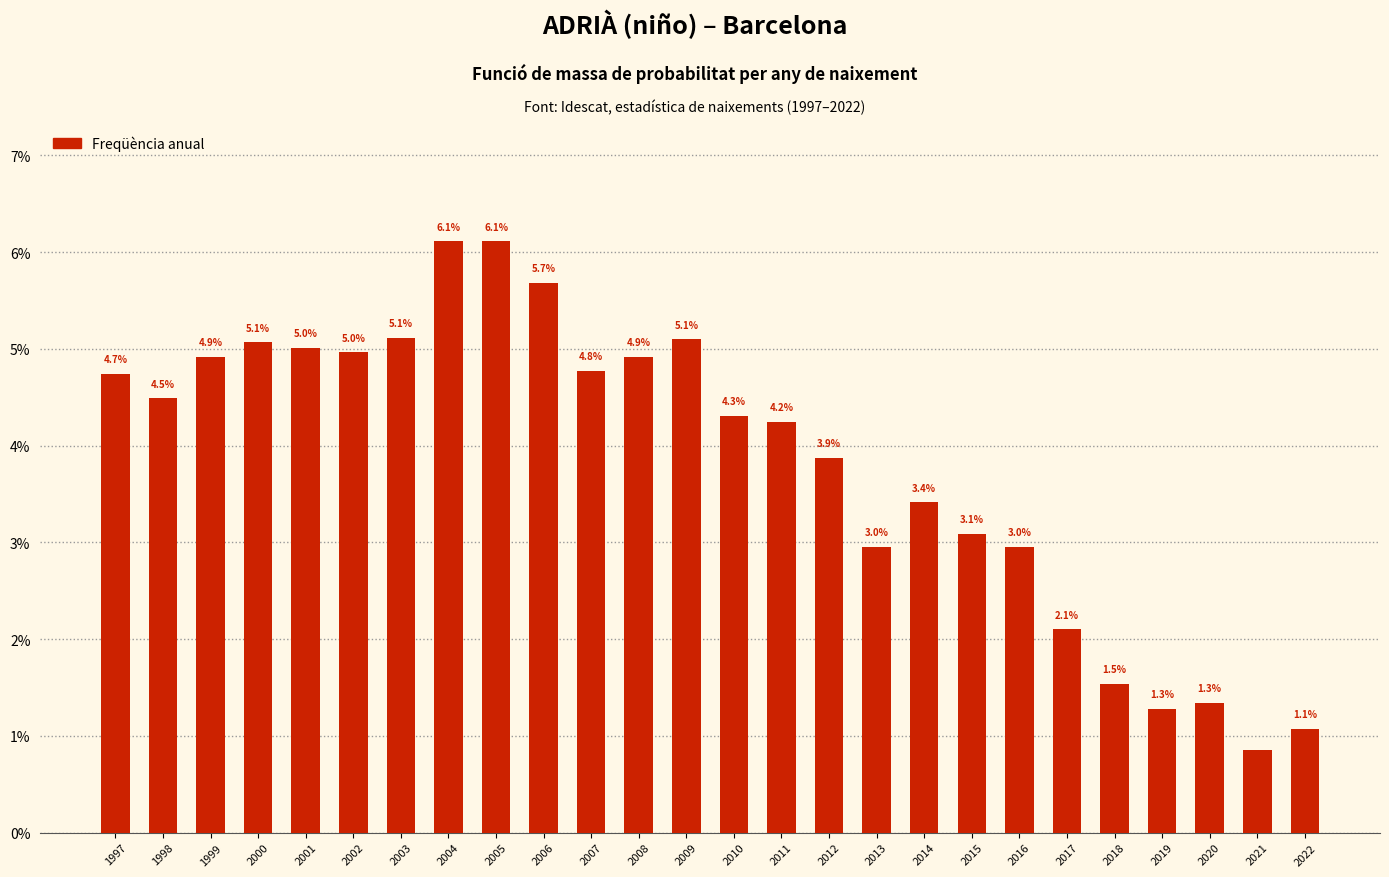

Which label corresponds to the smallest value in the chart?

2021